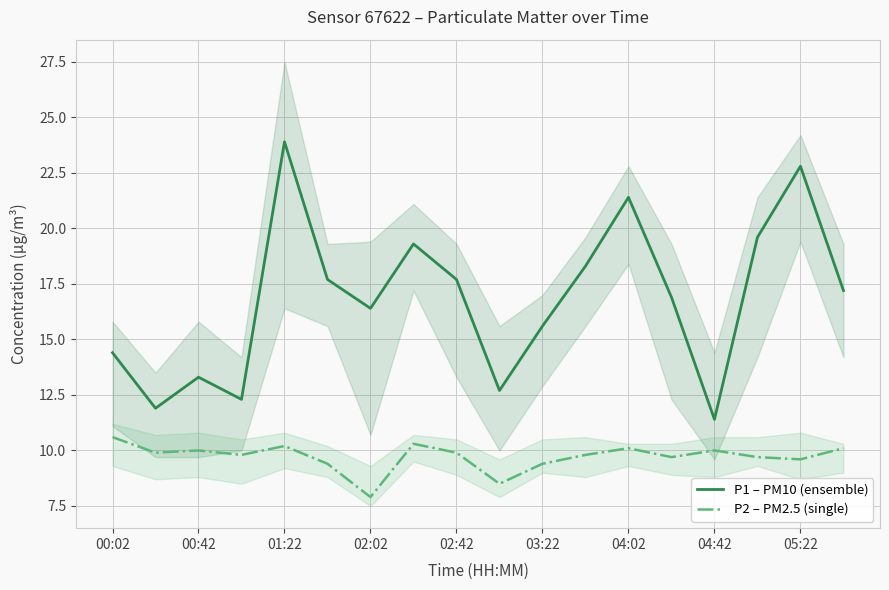

True or false: P2 – PM2.5 (single) and P1 – PM10 (ensemble) cross at least once.

False